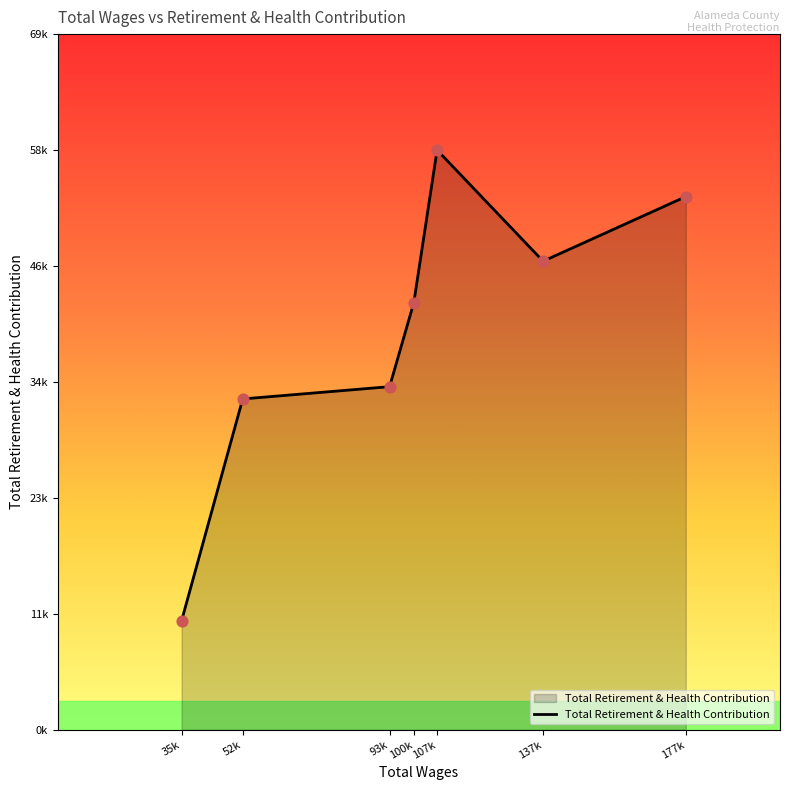

Which has a higher value, 137k or 177k?

177k